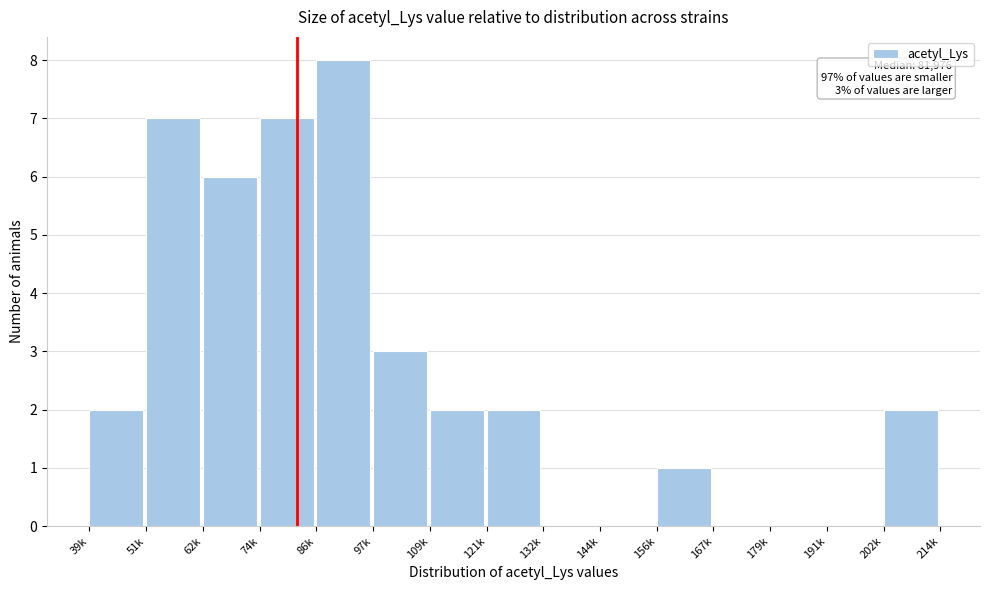

Reading right to left, what are all the values shown in this chart?

202k=2	191k=0	179k=0	167k=0	156k=1	144k=0	132k=0	121k=2	109k=2	97k=3	86k=8	74k=7	62k=6	51k=7	39k=2